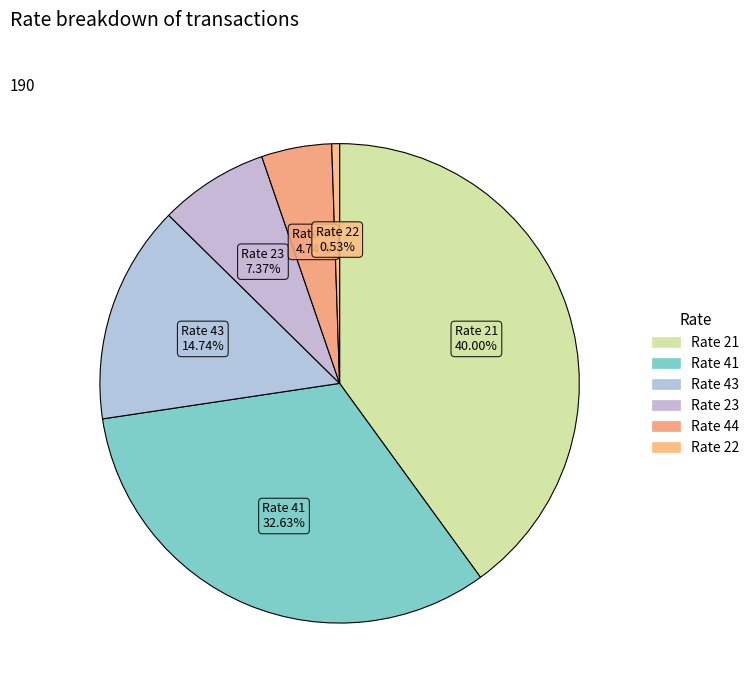

How many segments does this pie chart have?

6